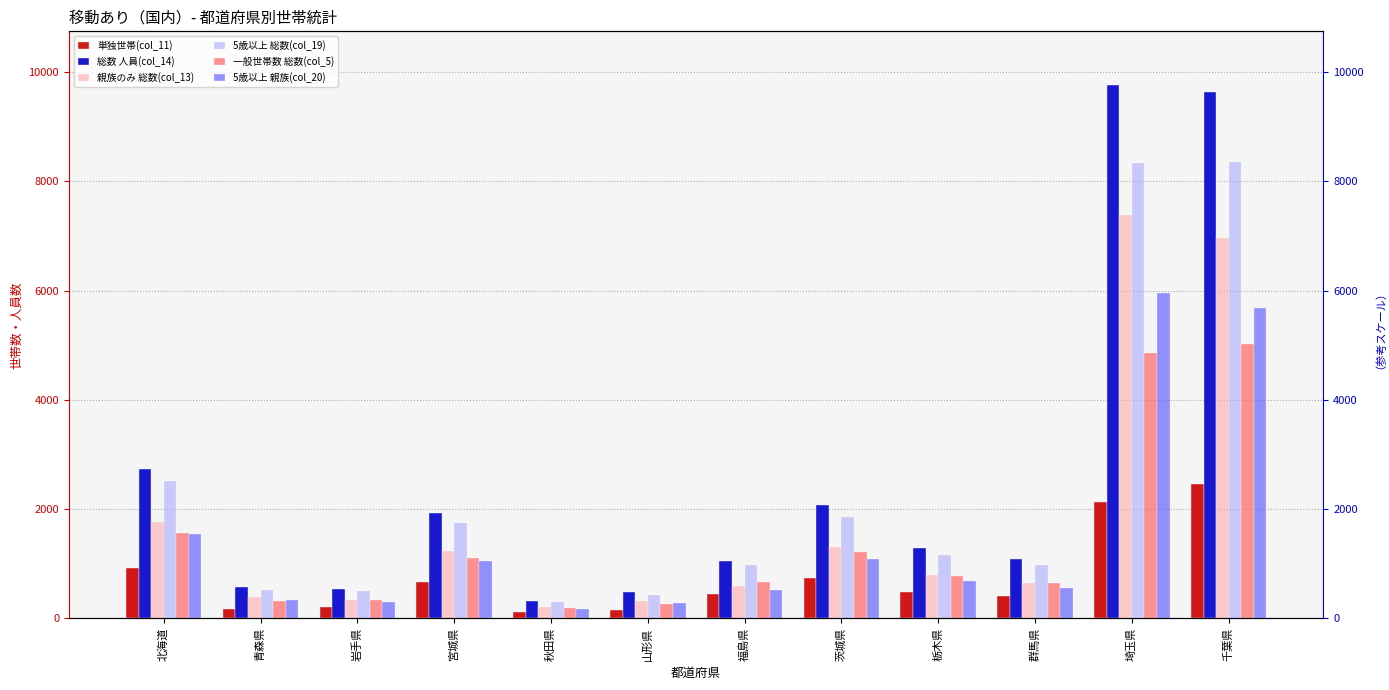

At which label does 一般世帯数 総数(col_5) first exceed 766?

北海道